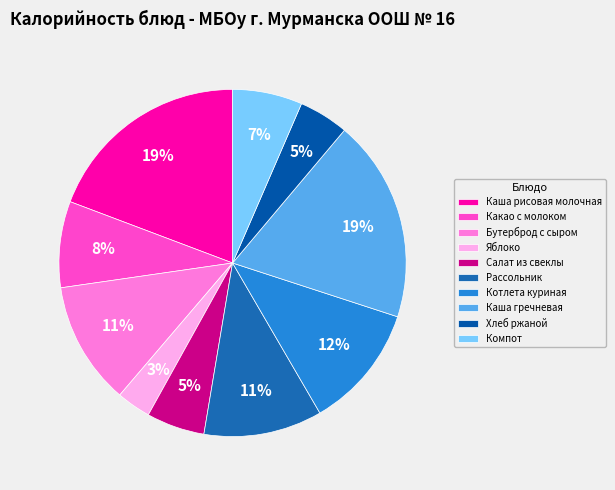

Is there a majority slice in this chart?

No